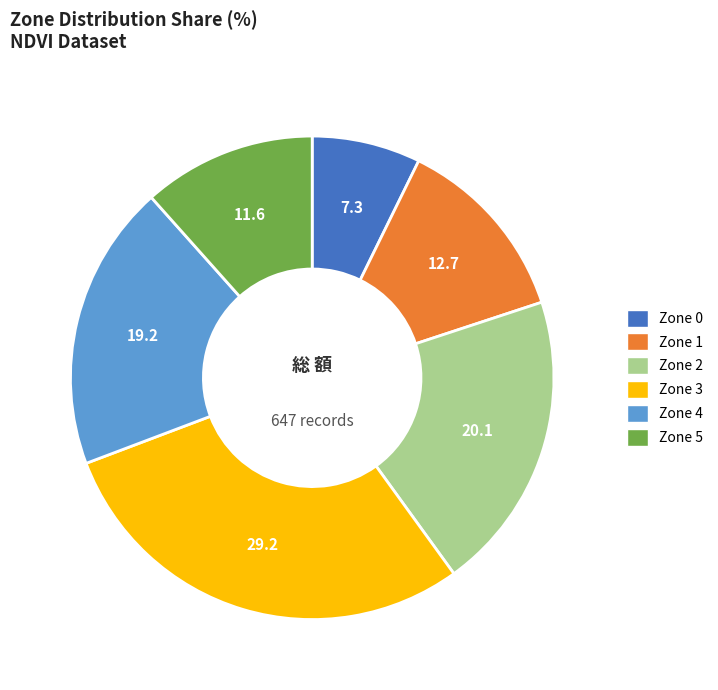

Which slice is the smallest?

Zone 0